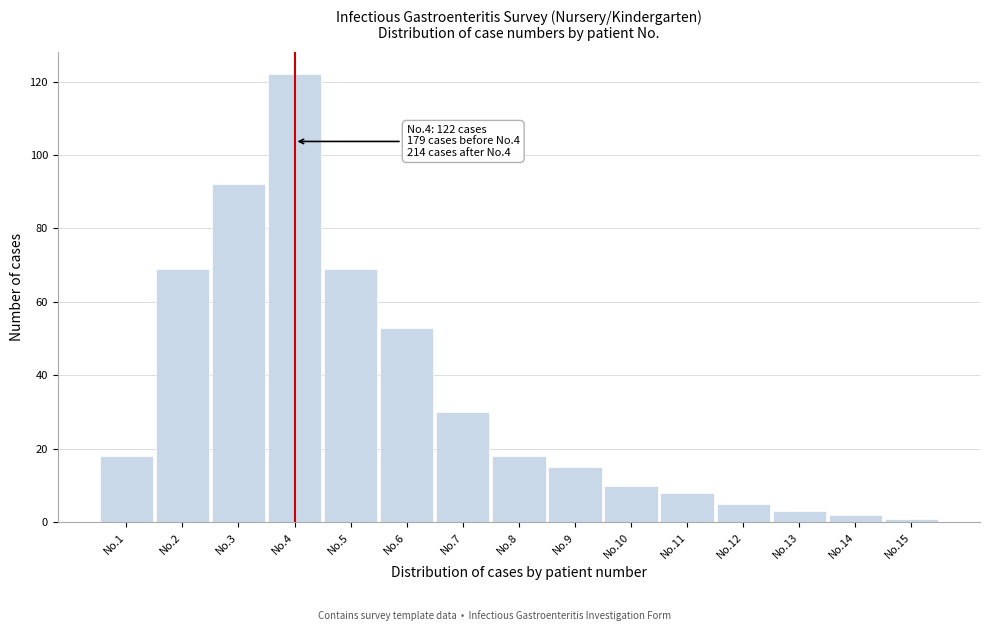

Reading left to right, transcribe all the data shown in this chart.

18	69	92	122	69	53	30	18	15	10	8	5	3	2	1